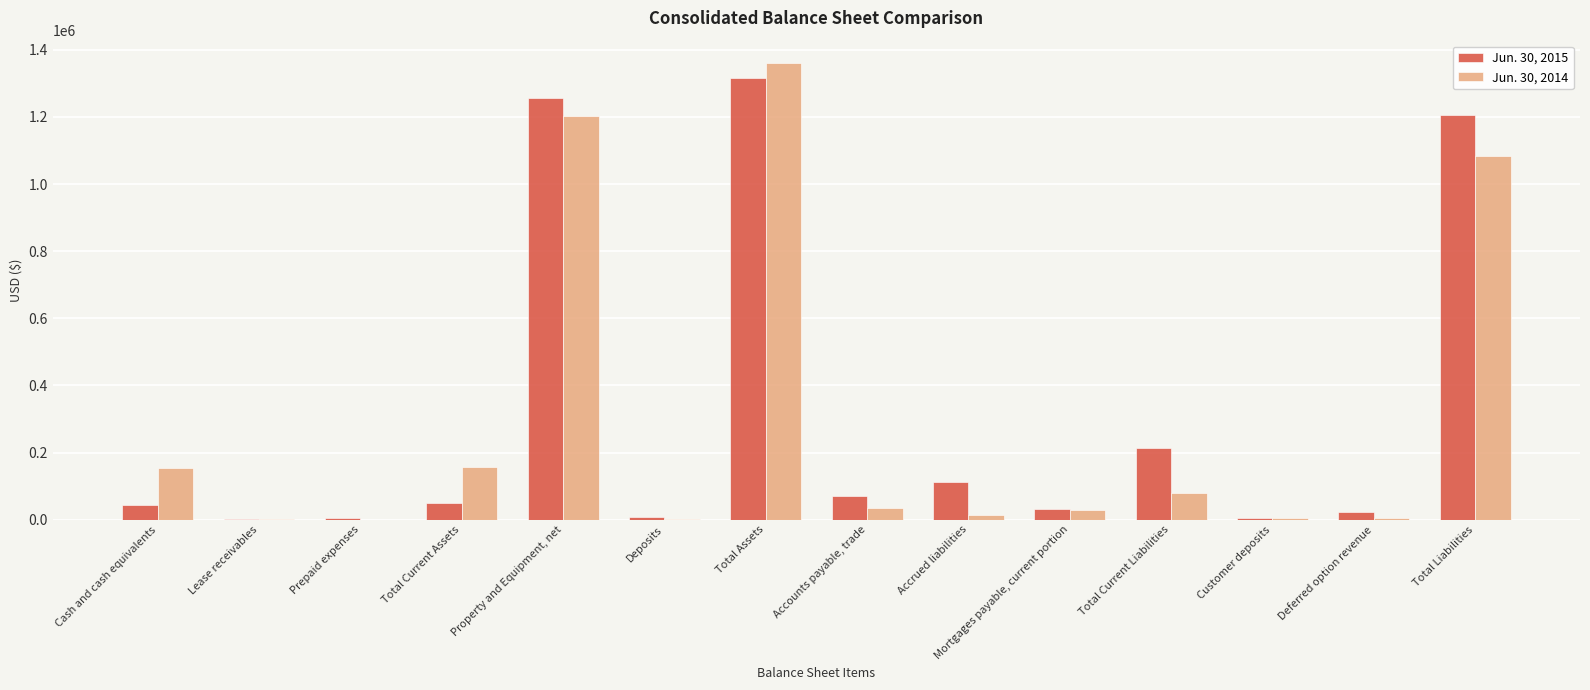

Is the value of Jun. 30, 2015 at Total Liabilities greater than the value of Jun. 30, 2014 at Customer deposits?

Yes